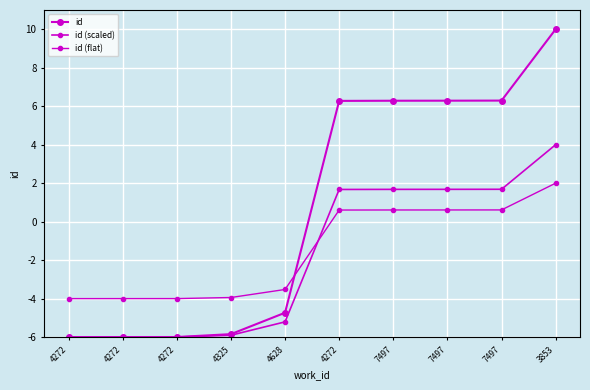

What is the difference between the second highest and minimum values in the id (scaled) series?

7.7